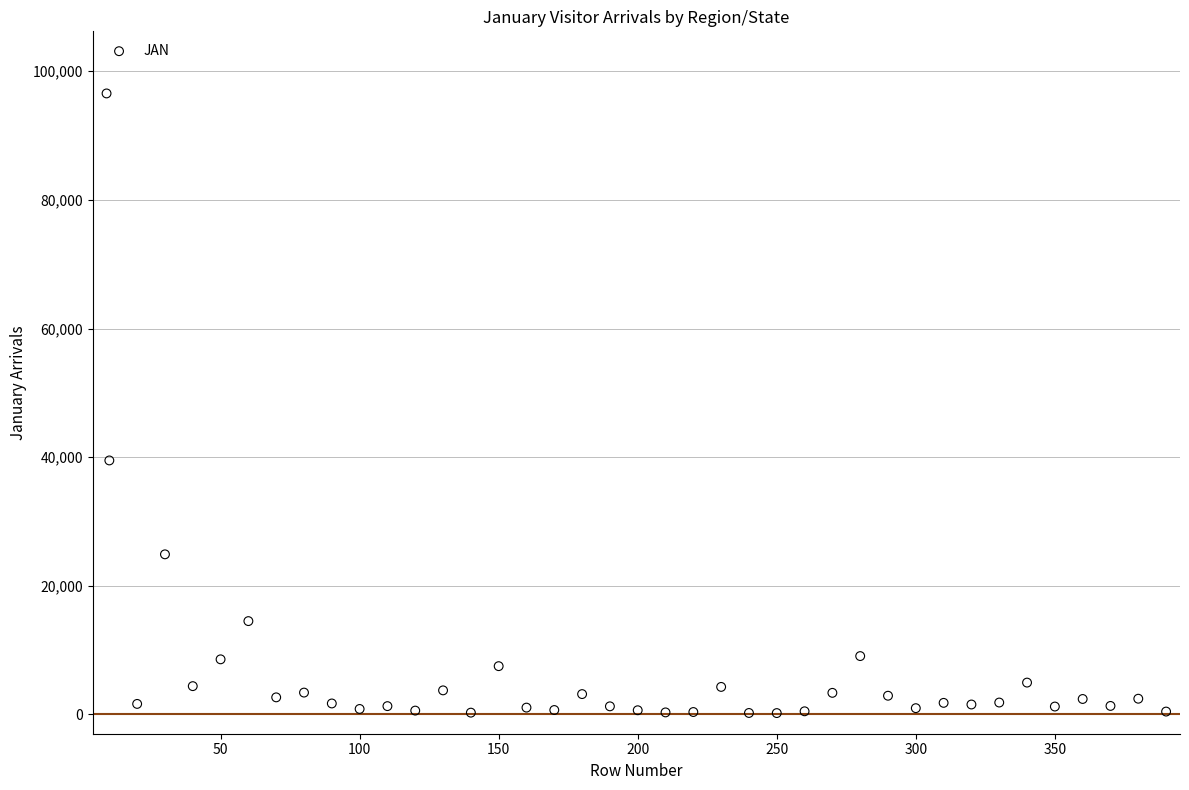

What is the range of Y values (max minus min)?

96346.0